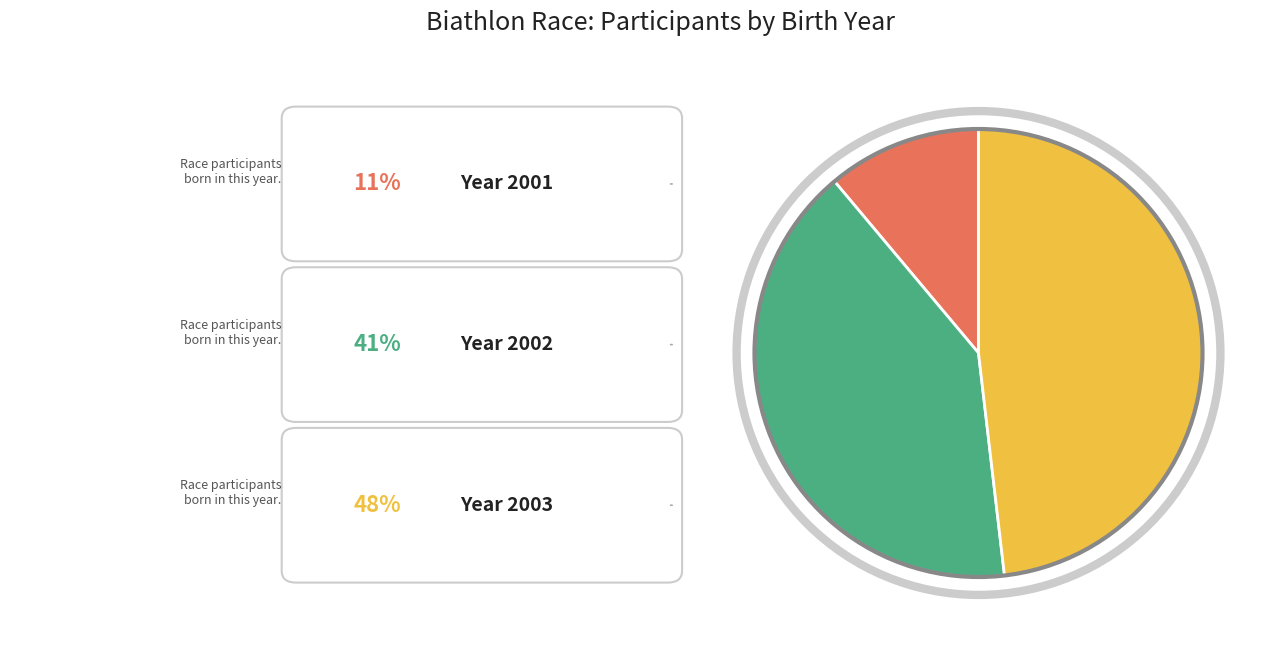

Is there a majority slice in this chart?

No